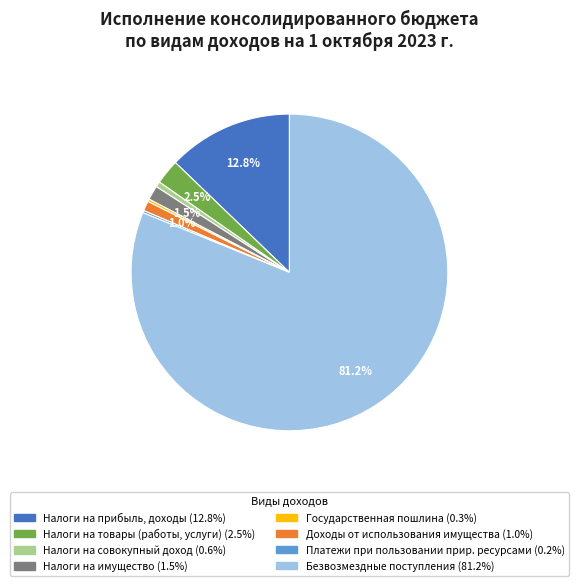

How many slices are in this pie chart?

8